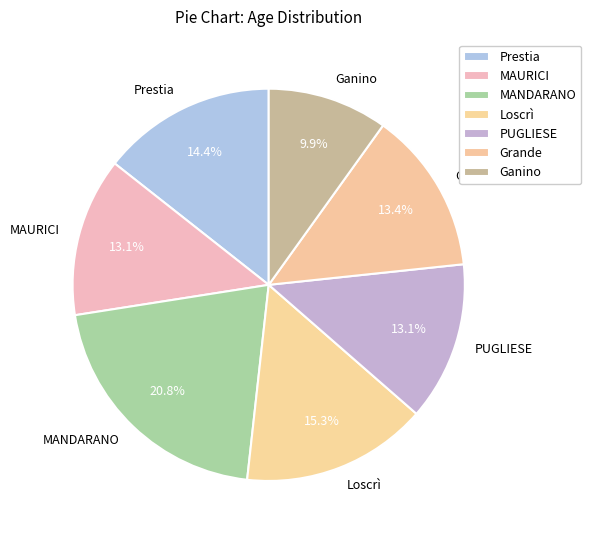

What is the ratio of the value at PUGLIESE to the value at Loscrì?

0.9